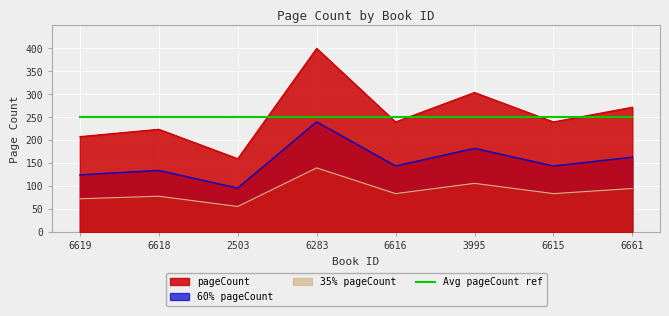

List the labels in order of value, smallest first.

2503, 6619, 6618, 6616, 6615, 6661, 3995, 6283